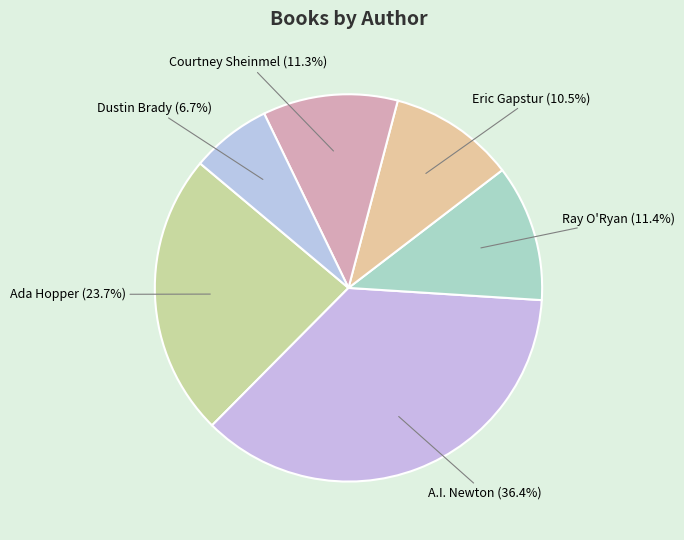

Which has a higher value, Ray O'Ryan or A.I. Newton?

A.I. Newton